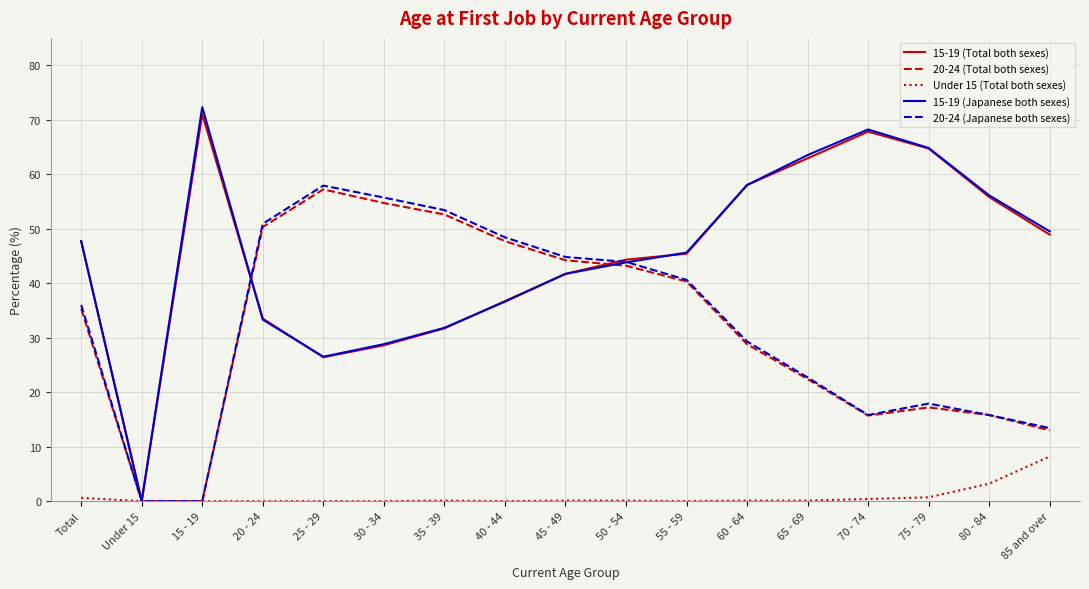

Is the value of 20-24 (Total both sexes) at 55 - 59 greater than the value of 15-19 (Total both sexes) at 35 - 39?

Yes